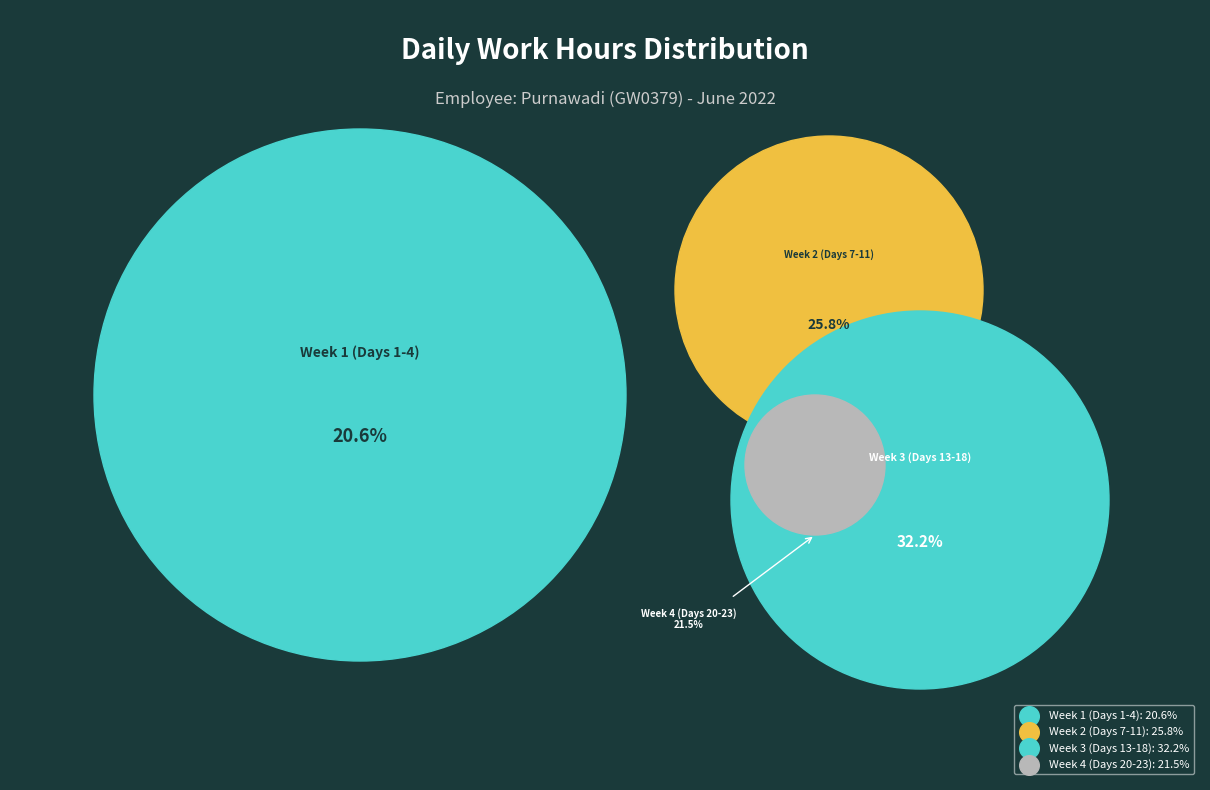

Is it true that Day 4 is 5% of the pie?

True